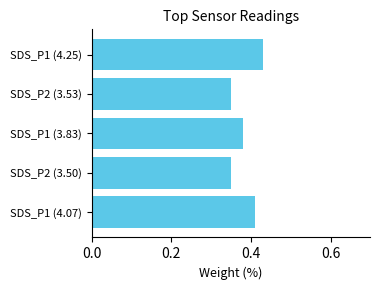

Which category has the highest value across all series?

SDS_P1 (4.25)